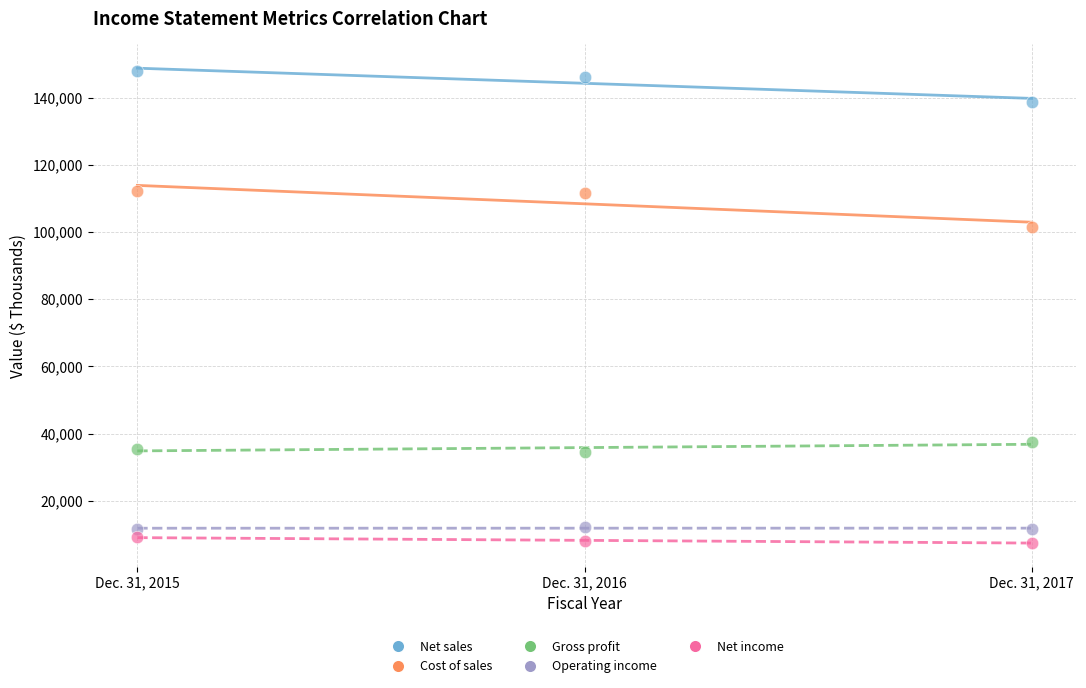

Across all series, what Y value is closest to 77718?

101396